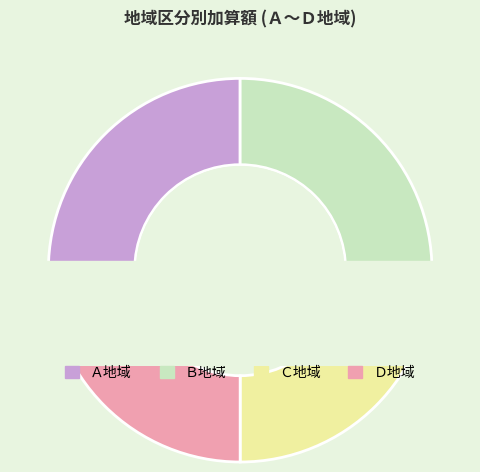

Which series has the largest range (max minus min)?

Ａ地域